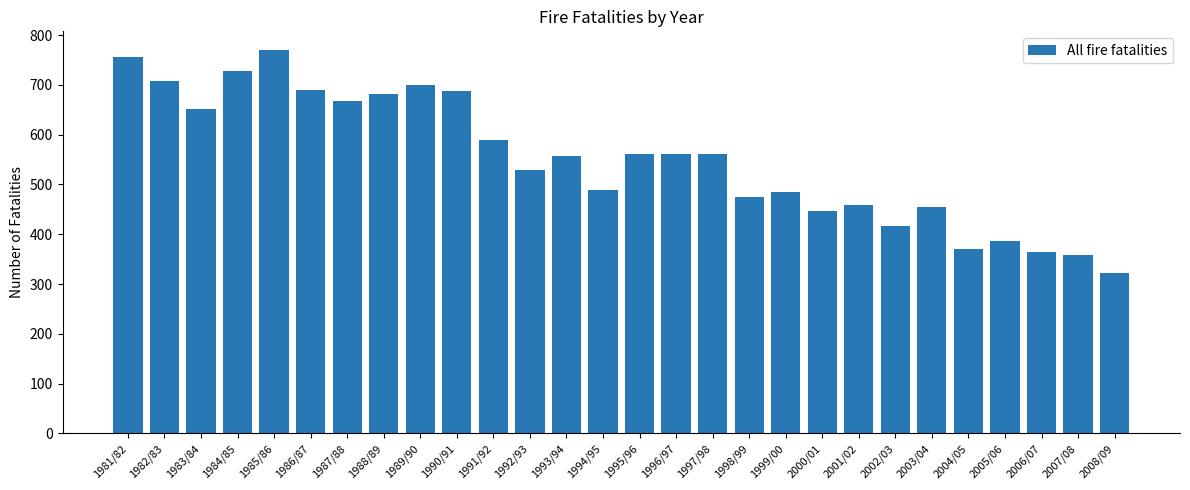

Is it true that the value at 1994/95 is 488?

True